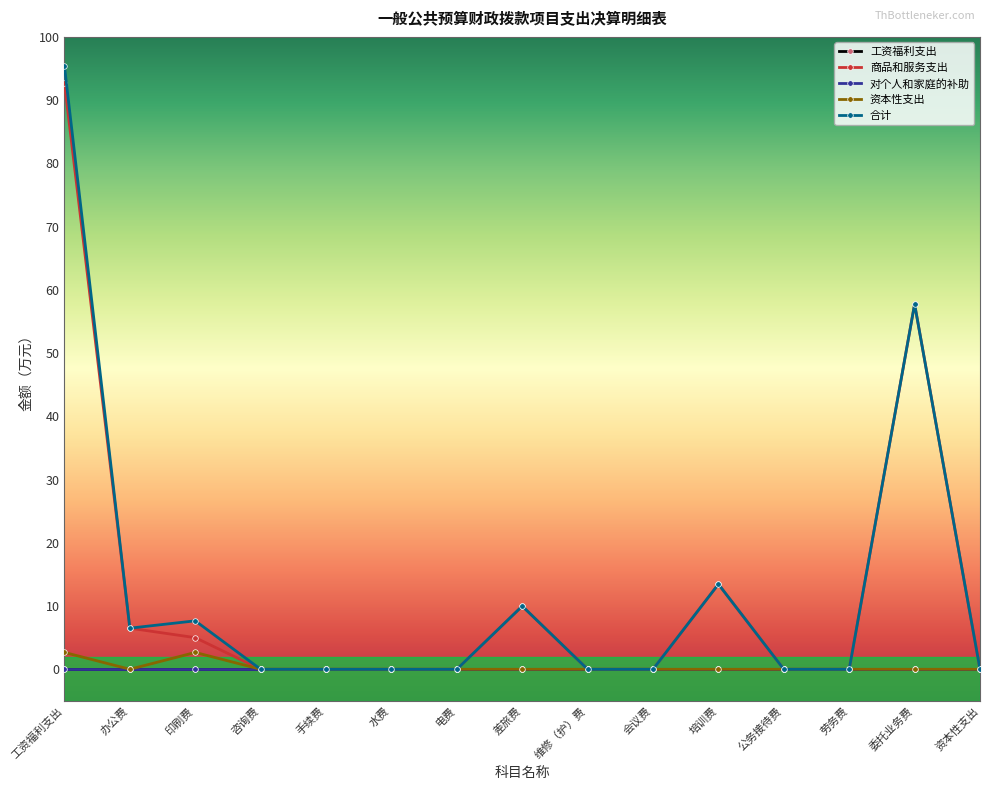

Is this an area chart (filled region under the line)?

No